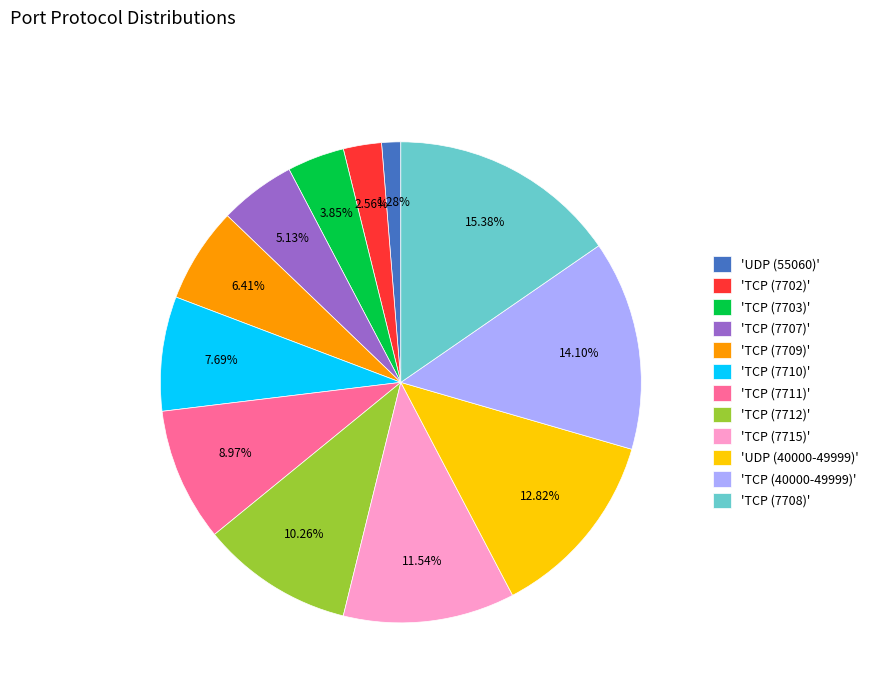

How many segments does this pie chart have?

12